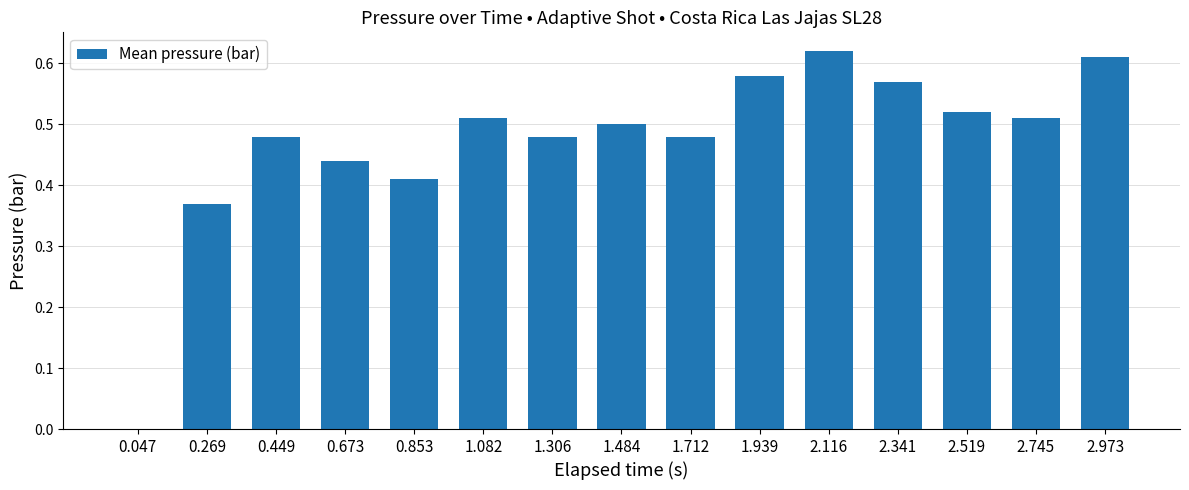

How many data points does each series have?

15